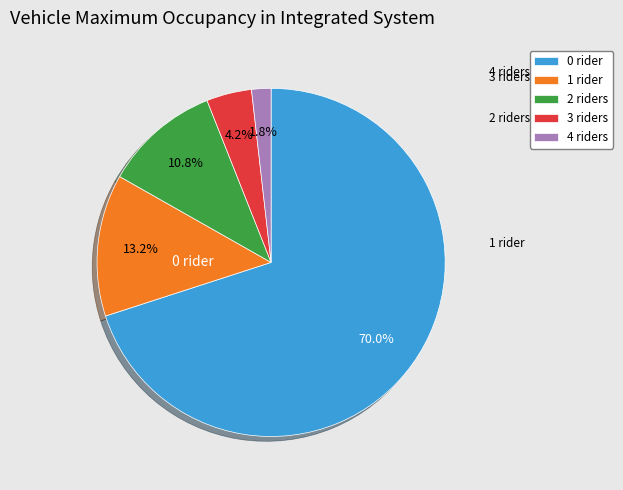

Combined, what portion of the pie is 4 riders and 3 riders?

6.0%